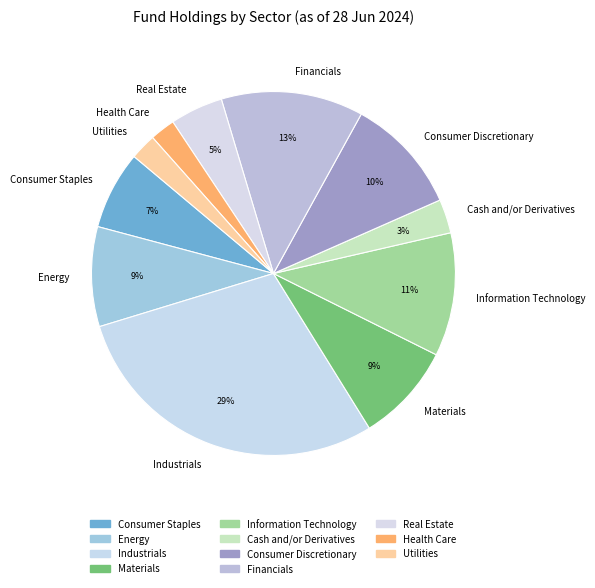

To the nearest percent, what is the average slice percentage?

9%